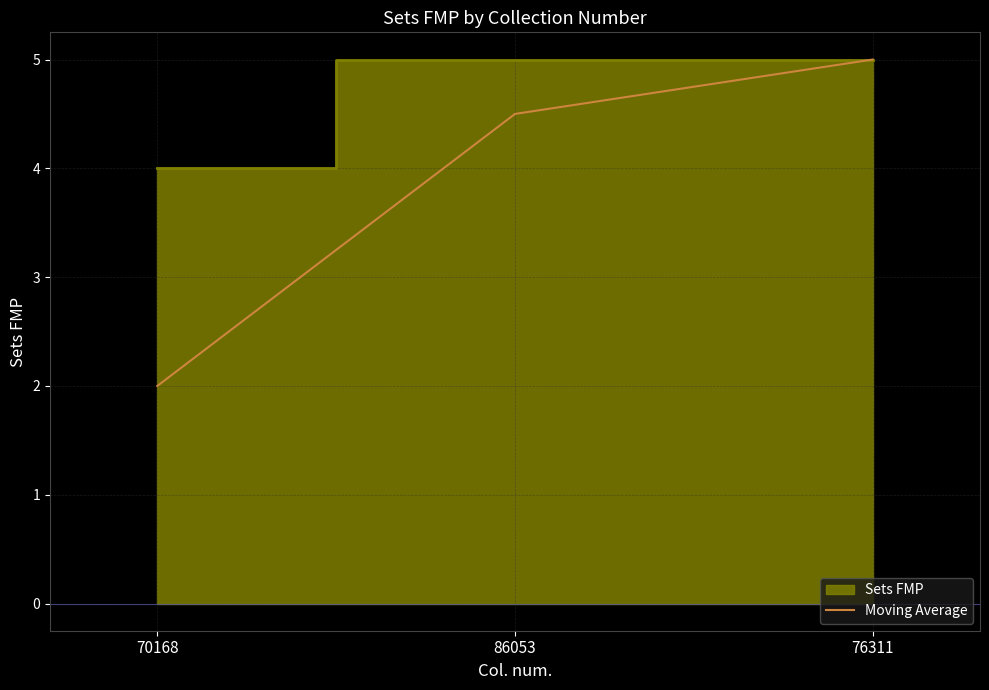

Rank the categories by value from highest to lowest.

76311, 86053, 70168